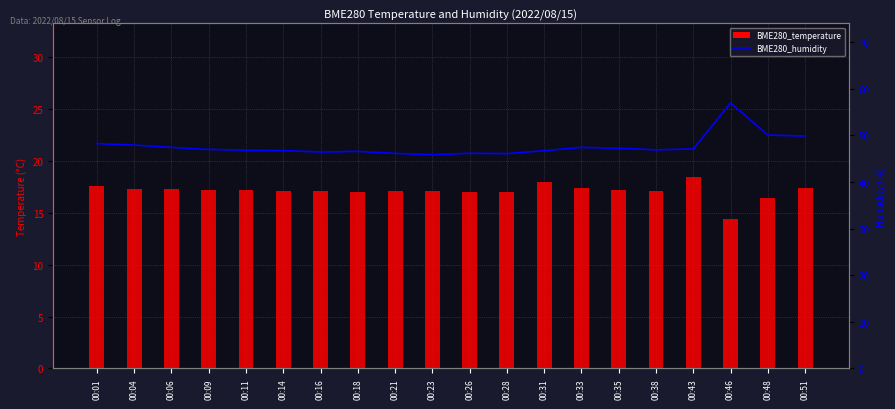

Does the chart contain any negative values?

No